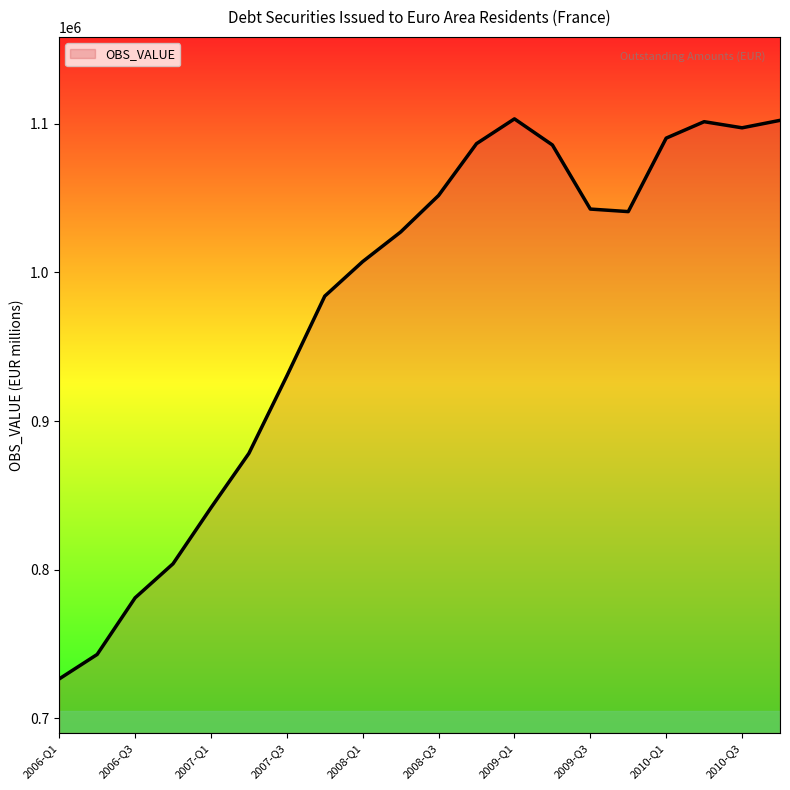

What is the minimum value shown in the chart?

726488